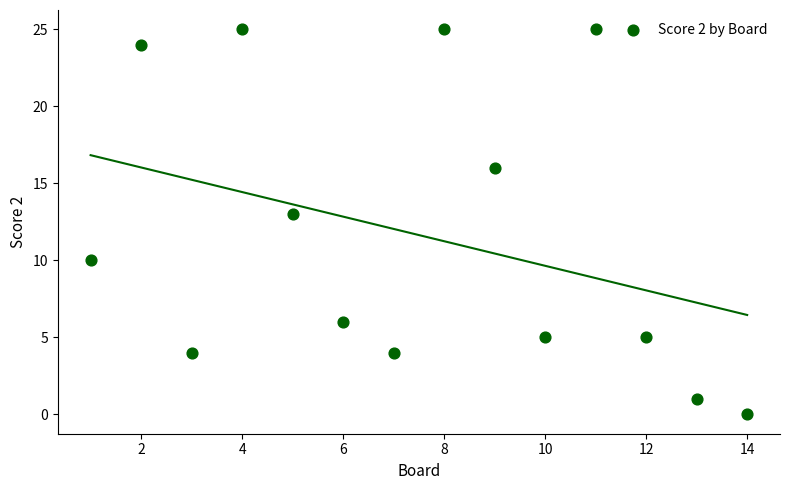

What Y value in the scatter plot is closest to 12?

13